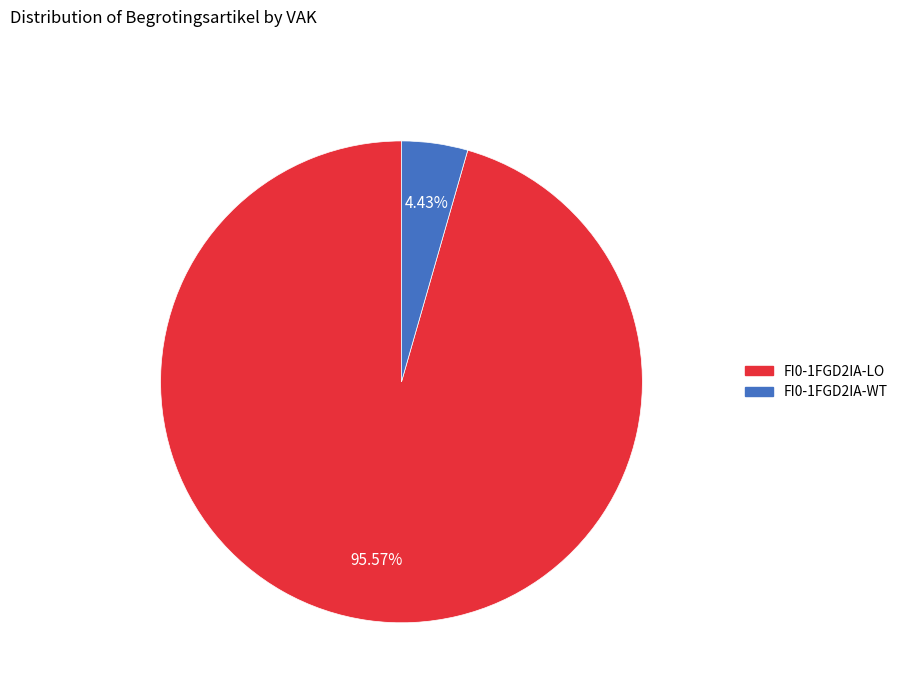

Does any single category account for the majority?

Yes